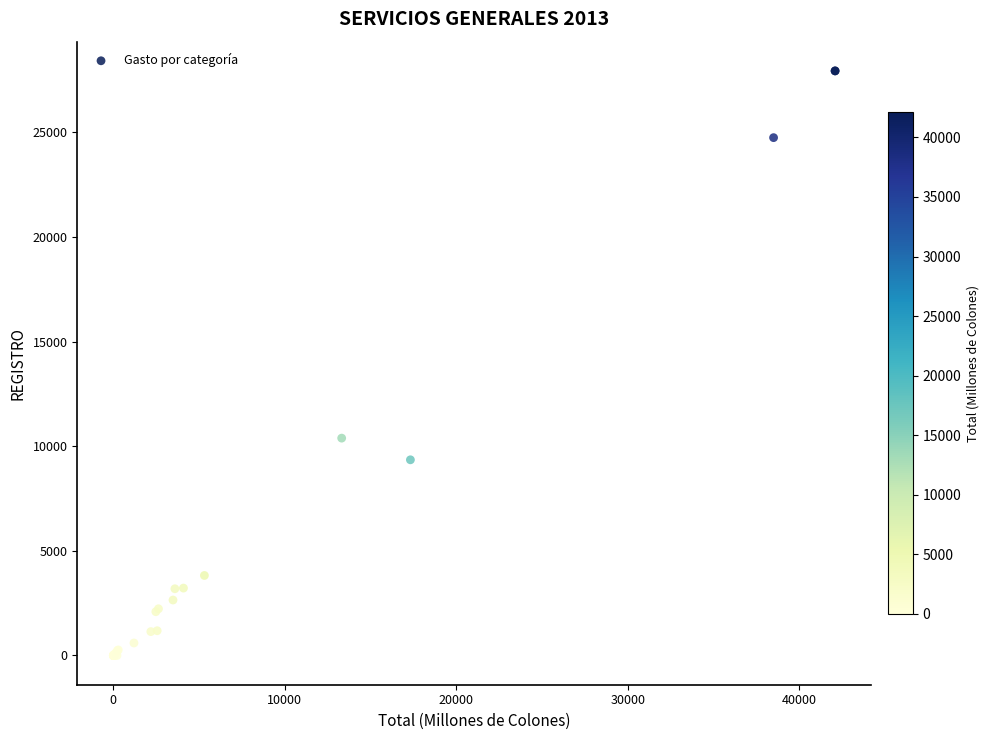

What Y value in the scatter plot is closest to 13966?

10385.8